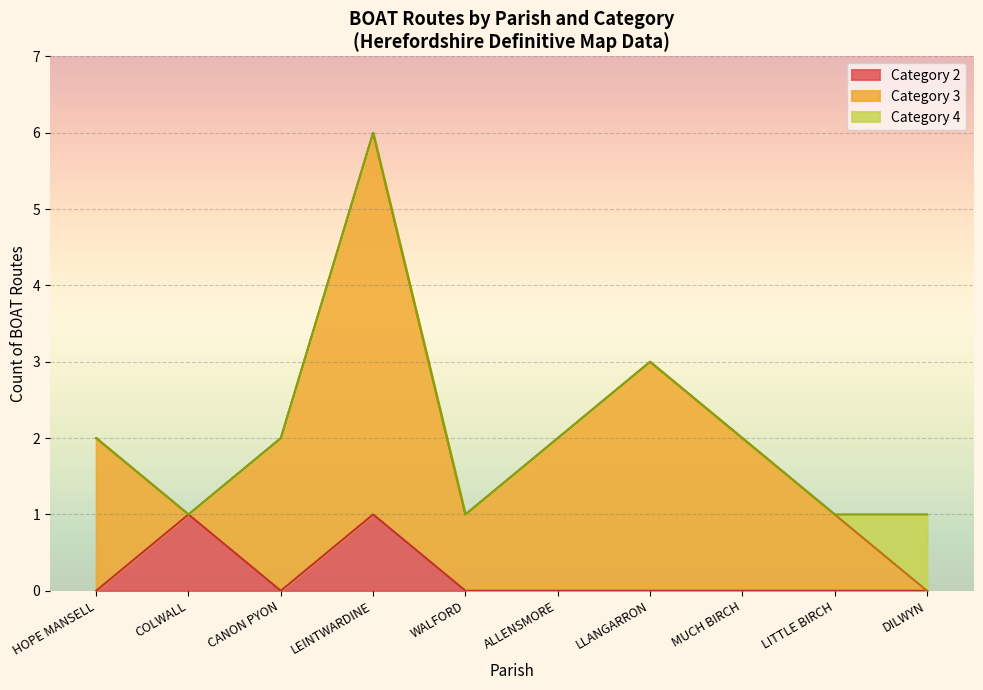

What are all the series names shown in the legend?

Category 2, Category 3, Category 4